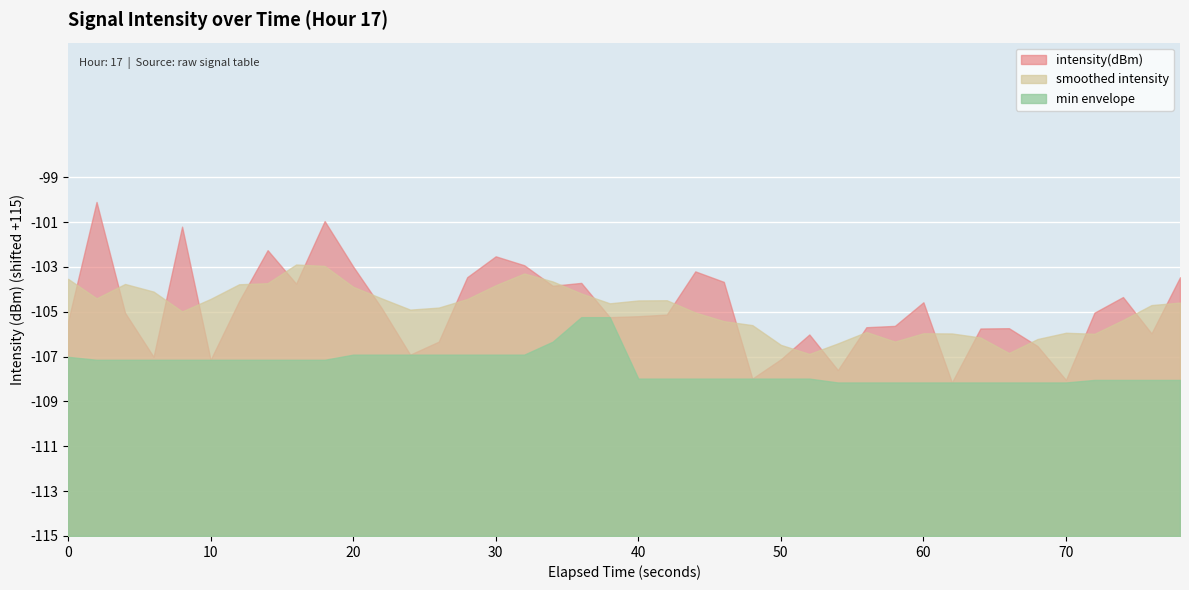

Reading left to right, extract all data points from this chart.

-105.4	-100.1	-105.0	-107.0	-101.2	-107.1	-104.5	-102.3	-103.7	-101.0	-103.0	-104.8	-106.9	-106.3	-103.5	-102.5	-102.9	-103.8	-103.7	-105.2	-105.2	-105.1	-103.2	-103.7	-108.0	-107.1	-106.0	-107.6	-105.7	-105.6	-104.6	-108.2	-105.7	-105.7	-106.5	-108.0	-105.0	-104.3	-106.0	-103.5